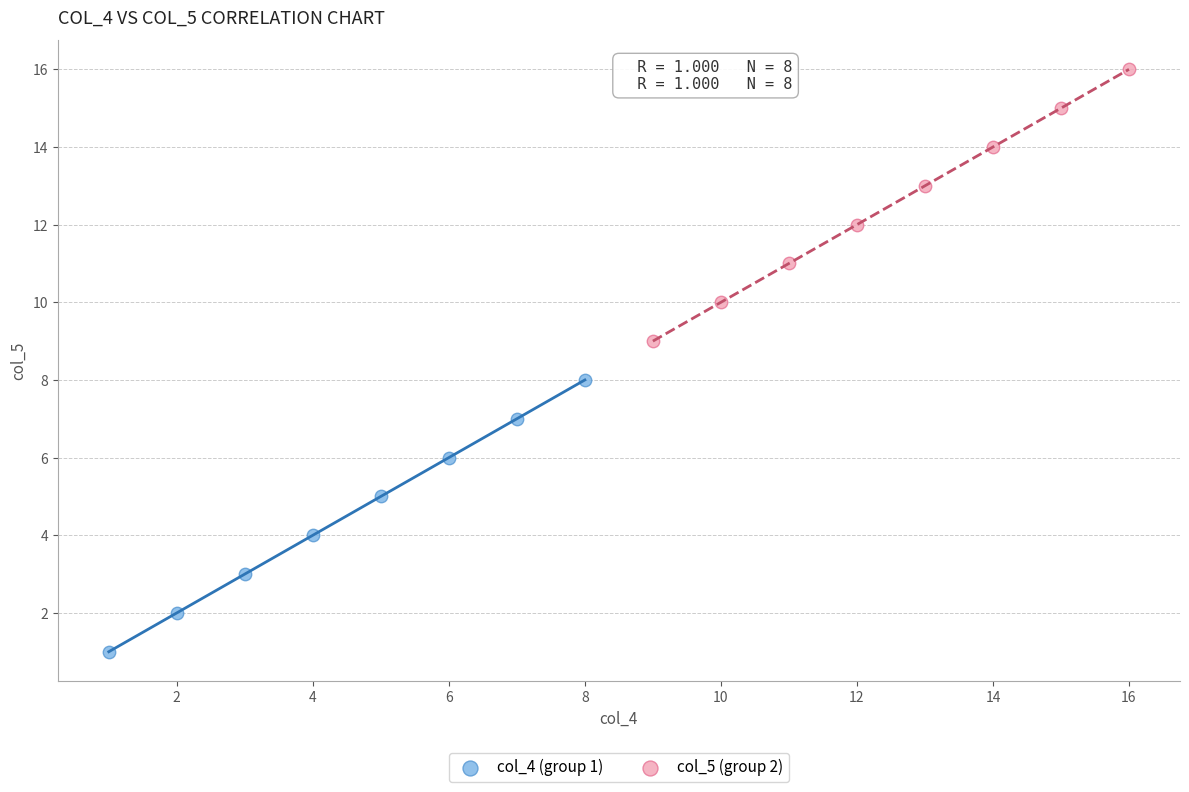

Which series reaches the minimum Y coordinate?

col_4 (group 1)